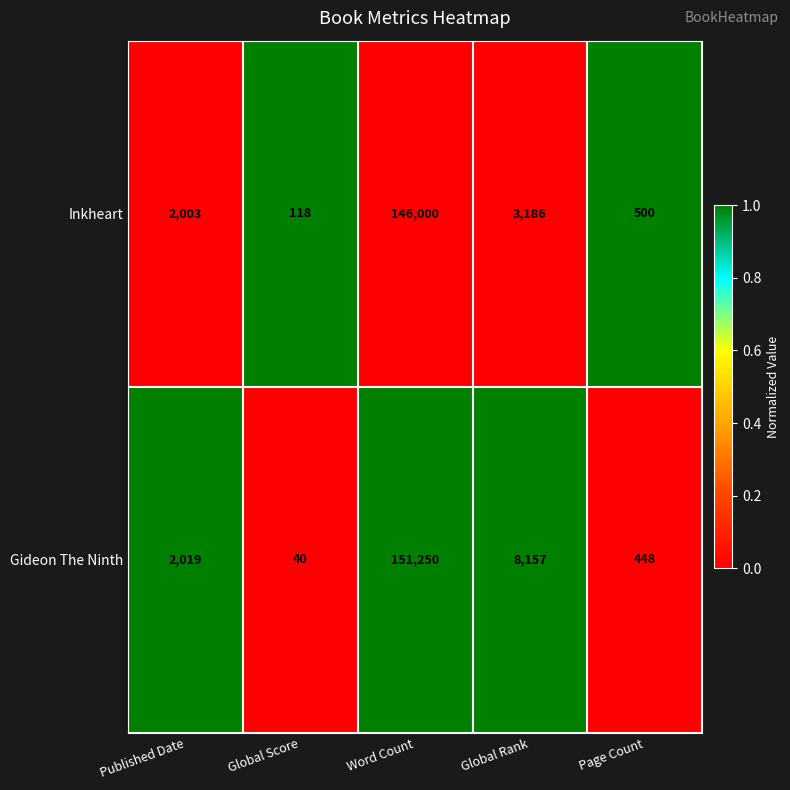

True or false: Inkheart has a value of 146000 at Word Count.

True